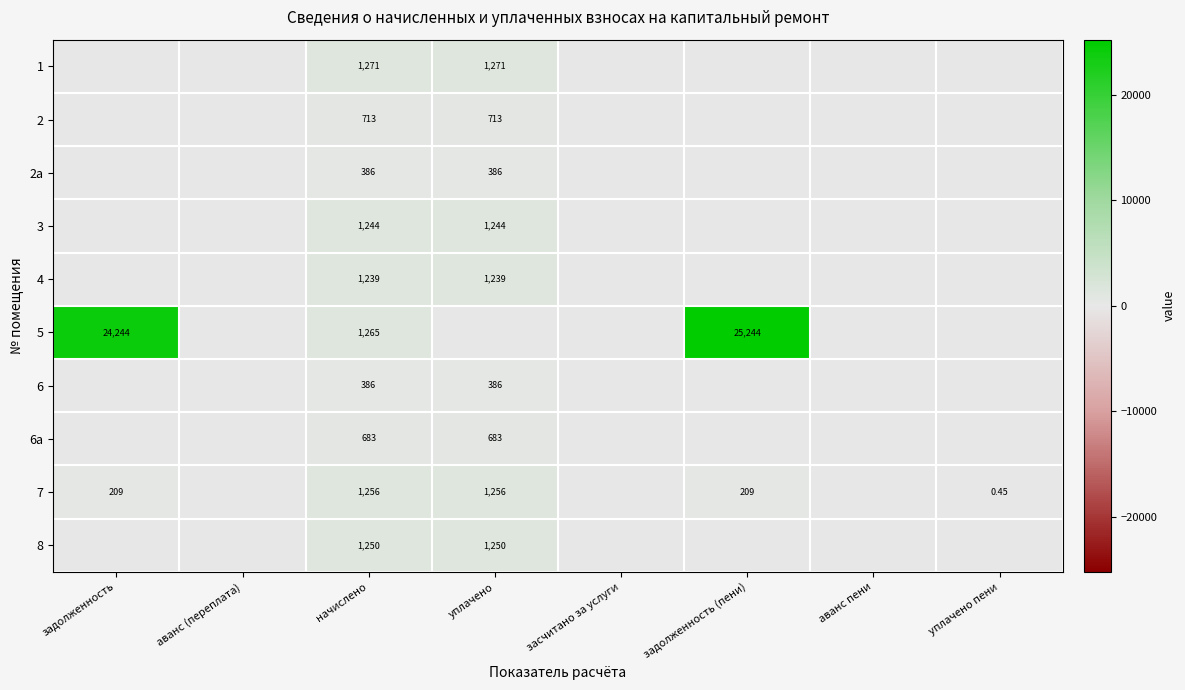

The 6 series shows 546.9 at начислено. True or false?

False